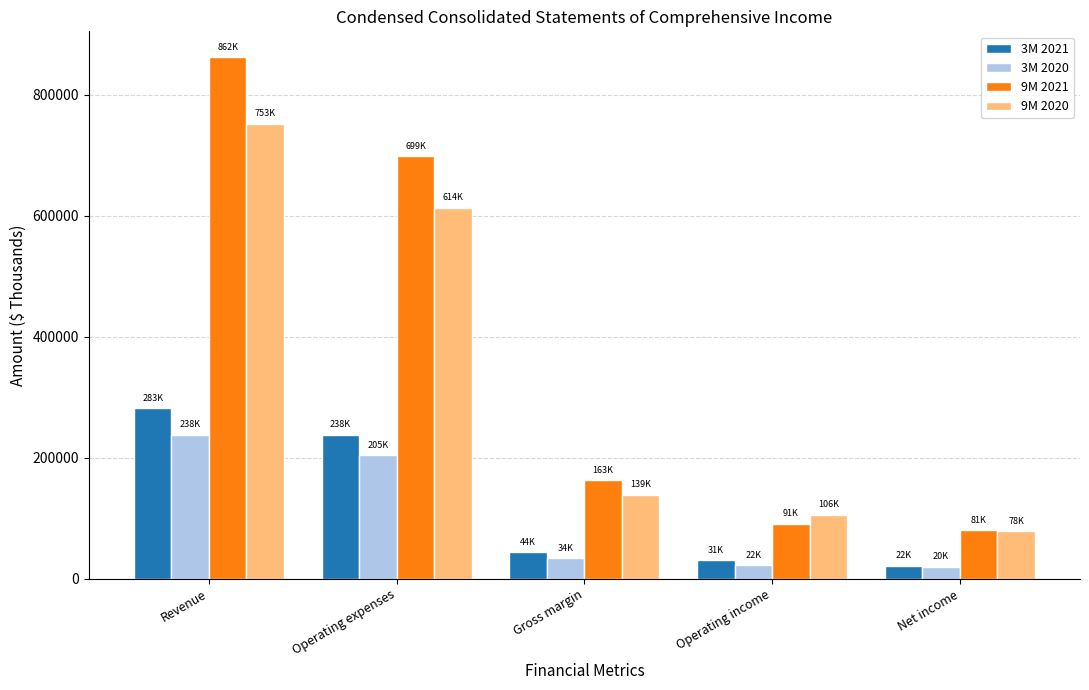

Between Gross margin and Operating income, which series saw the biggest shift?

9M 2021